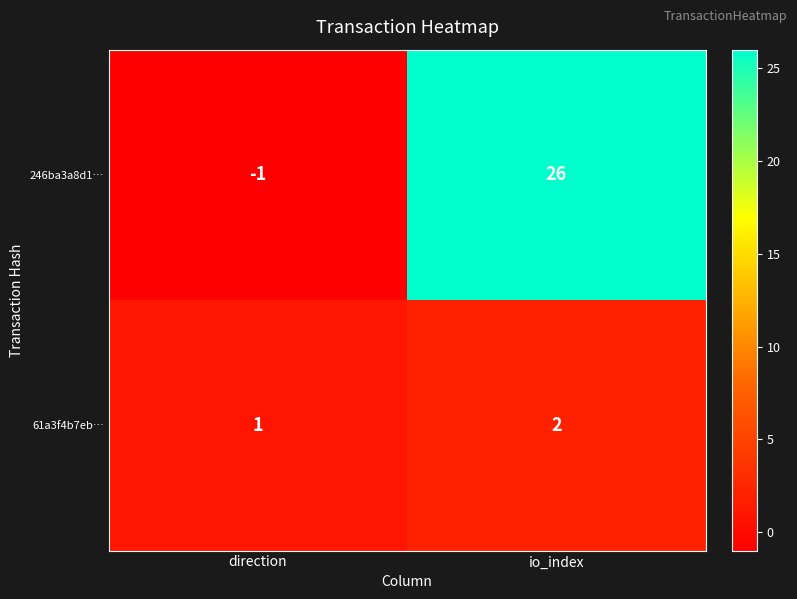

Reading right to left, list all the values displayed in this chart.

246ba3a8d1…: io_index=26	direction=-1
61a3f4b7eb…: io_index=2	direction=1